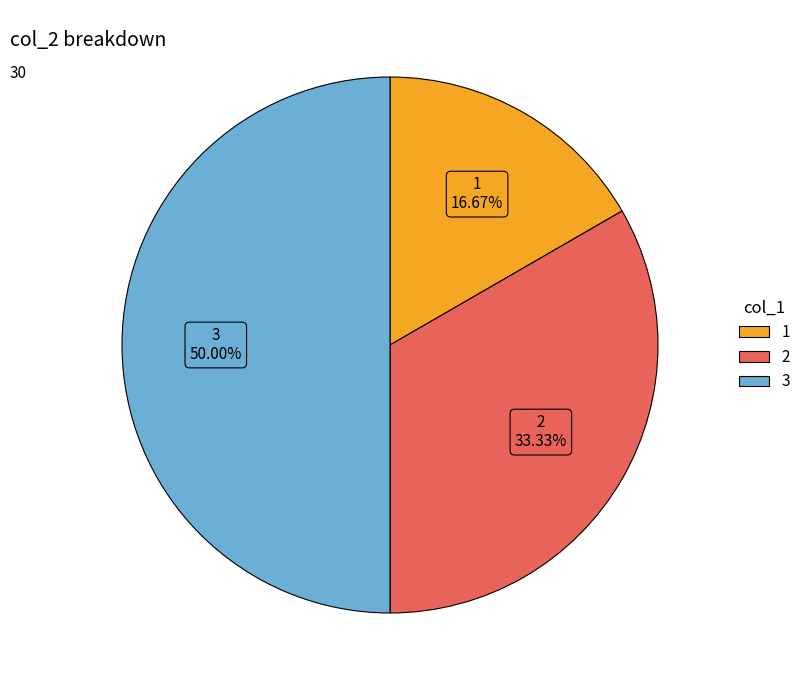

To the nearest percent, what percentage of the pie is 3?

50%